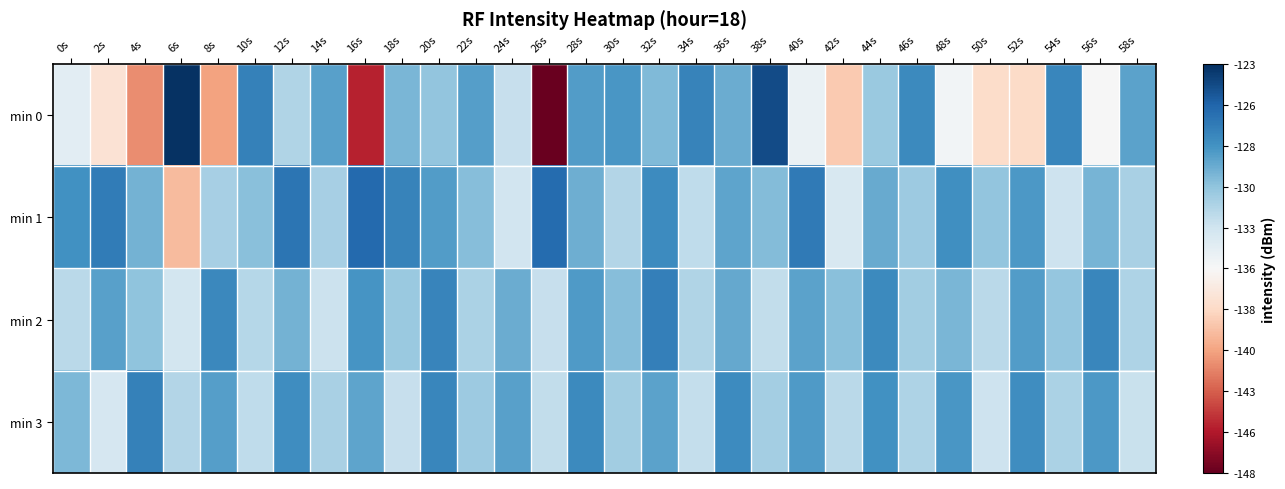

Reading left to right, transcribe all the data shown in this chart.

min 0: 0s=-134.2	2s=-137.3	4s=-141.3	6s=-123.2	8s=-140.5	10s=-127.0	12s=-131.7	14s=-128.7	16s=-145.1	18s=-129.8	20s=-130.6	22s=-128.6	24s=-132.6	26s=-147.8	28s=-128.6	30s=-128.2	32s=-130.0	34s=-127.1	36s=-129.3	38s=-124.4	40s=-134.7	42s=-138.8	44s=-130.9	46s=-127.5	48s=-135.2	50s=-137.8	52s=-137.9	54s=-127.3	56s=-135.5	58s=-128.8
min 1: 0s=-127.9	2s=-126.7	4s=-129.6	6s=-139.4	8s=-131.3	10s=-130.2	12s=-126.3	14s=-131.3	16s=-125.8	18s=-127.2	20s=-128.5	22s=-130.2	24s=-133.1	26s=-125.9	28s=-129.4	30s=-131.8	32s=-127.6	34s=-132.3	36s=-128.9	38s=-130.1	40s=-126.7	42s=-133.5	44s=-129.2	46s=-131.0	48s=-127.8	50s=-130.6	52s=-128.3	54s=-132.9	56s=-129.7	58s=-131.4
min 2: 0s=-132.1	2s=-128.7	4s=-130.5	6s=-133.2	8s=-127.4	10s=-131.9	12s=-129.6	14s=-132.8	16s=-128.1	18s=-130.9	20s=-127.2	22s=-131.5	24s=-129.3	26s=-132.6	28s=-128.4	30s=-130.2	32s=-127.0	34s=-131.7	36s=-129.1	38s=-132.4	40s=-128.8	42s=-130.3	44s=-127.5	46s=-131.2	48s=-129.8	50s=-132.1	52s=-128.5	54s=-130.7	56s=-127.3	58s=-131.6
min 3: 0s=-129.9	2s=-133.4	4s=-127.1	6s=-131.8	8s=-128.6	10s=-132.3	12s=-127.7	14s=-131.4	16s=-128.9	18s=-132.6	20s=-127.3	22s=-131.0	24s=-128.7	26s=-132.4	28s=-127.5	30s=-131.2	32s=-128.8	34s=-132.5	36s=-127.6	38s=-131.3	40s=-128.4	42s=-132.1	44s=-127.9	46s=-131.6	48s=-128.2	50s=-132.9	52s=-127.7	54s=-131.5	56s=-128.3	58s=-132.7